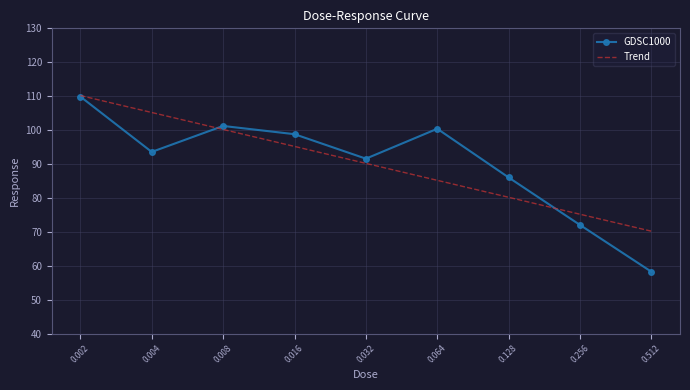

What is the minimum value for GDSC1000?

58.2